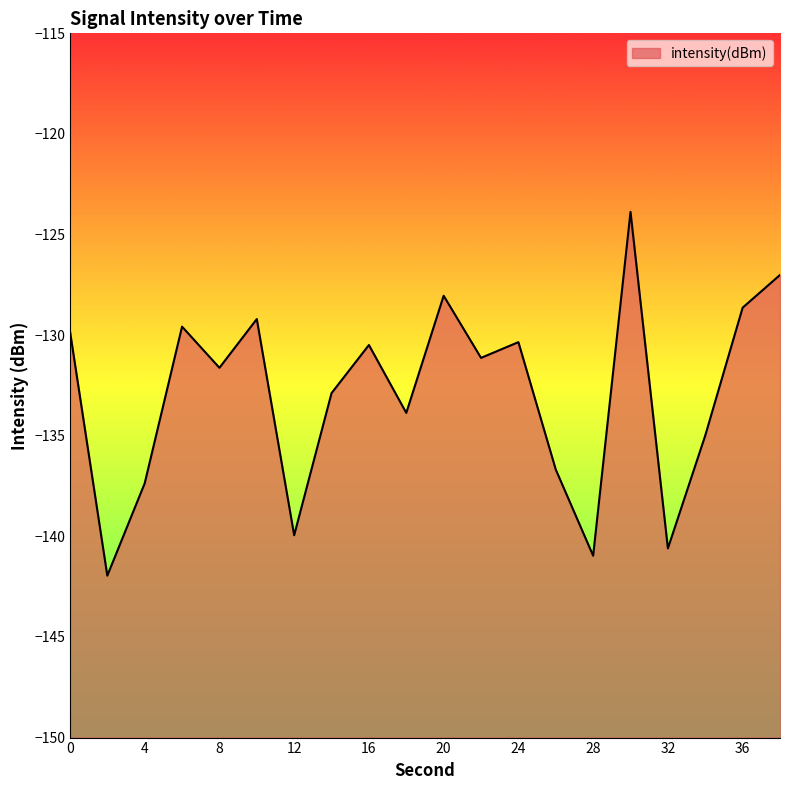

How many lines are shown in the chart?

1